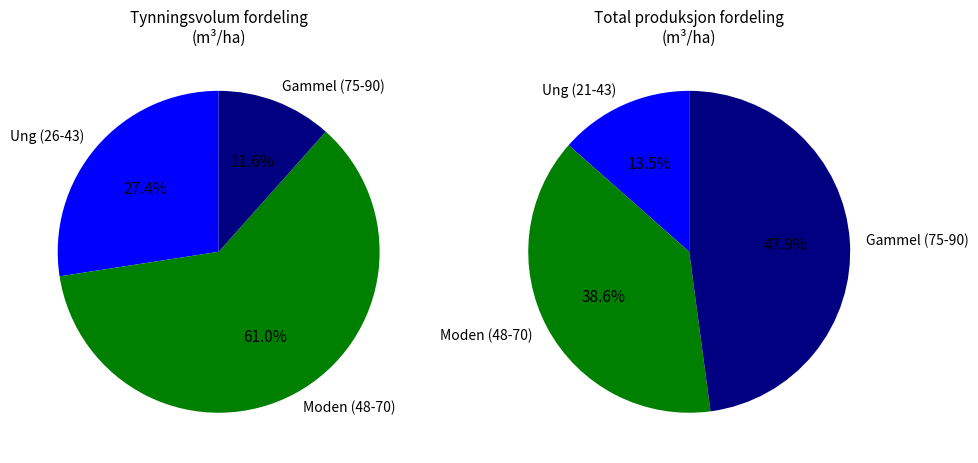

Combined, do 75 and 43 account for over 50%?

No